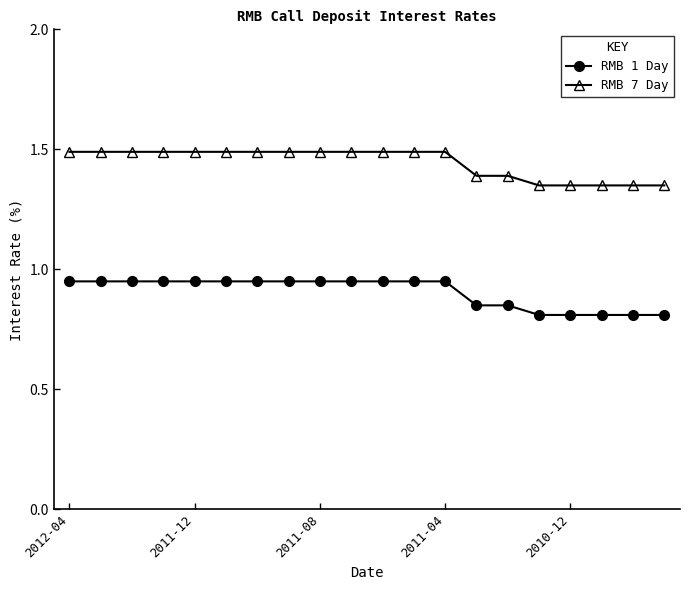

List the series in order of their overall mean, highest first.

RMB 7 Day, RMB 1 Day